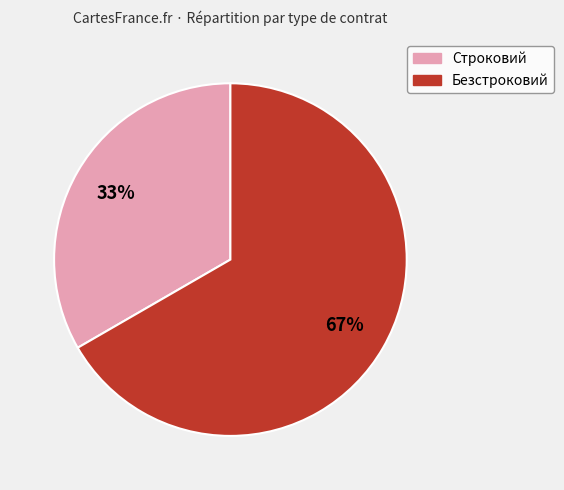

To the nearest percent, what percentage of the pie is Безстроковий?

67%